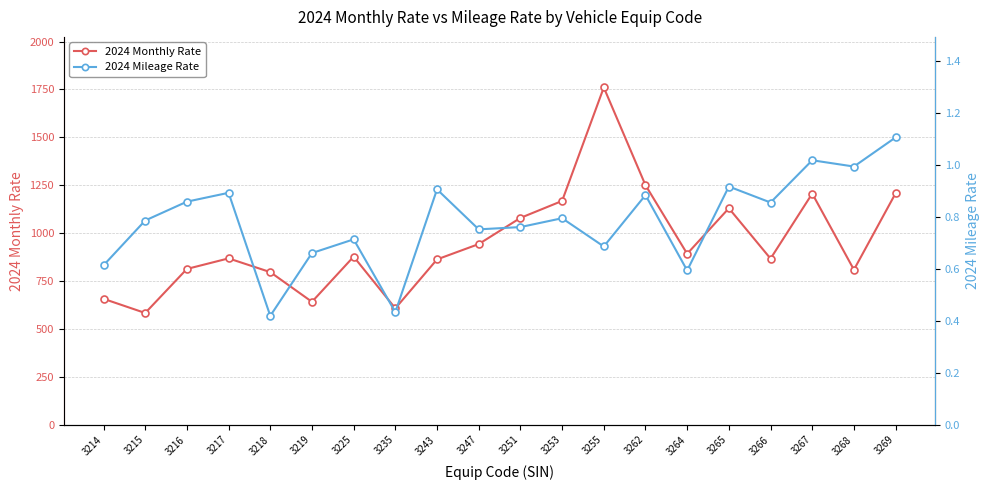

True or false: 2024 Mileage Rate has more than 2 interior local peaks.

True